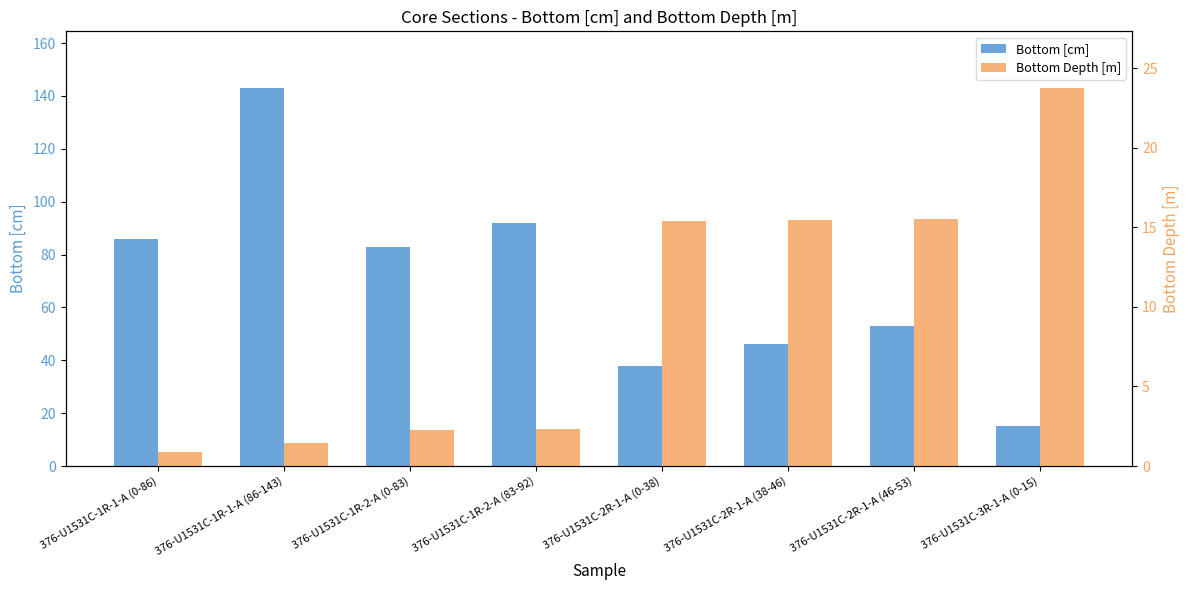

The Bottom Depth [m] series shows 1.4 at 376-U1531C-1R-1-A (86-143). True or false?

True